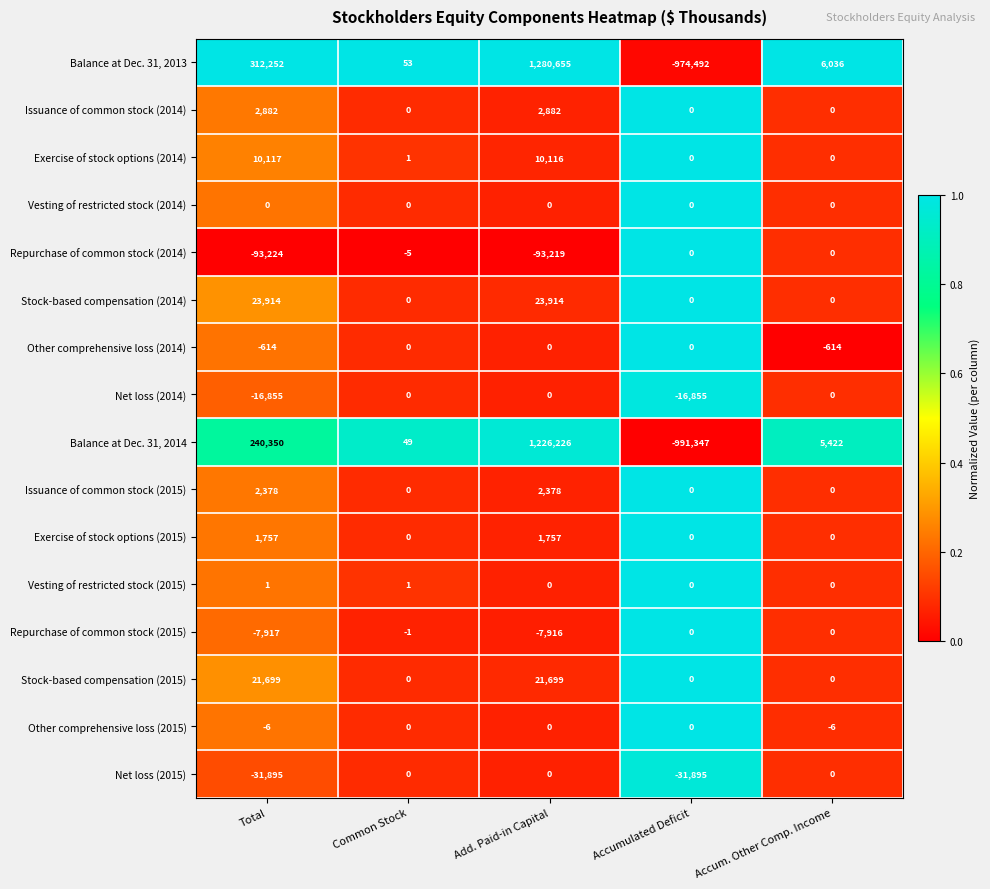

Is the value of Stock-based compensation (2015) at Total greater than the value of Exercise of stock options (2014) at Accum. Other Comp. Income?

Yes